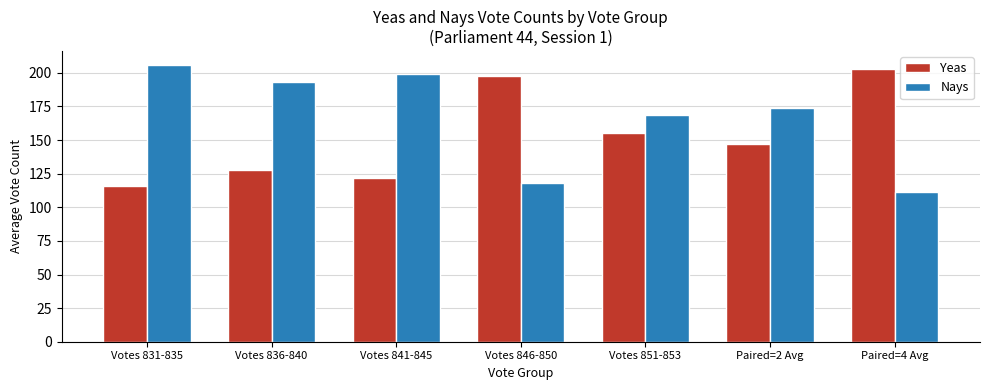

What is the total value across all series at Votes 851-853?

324